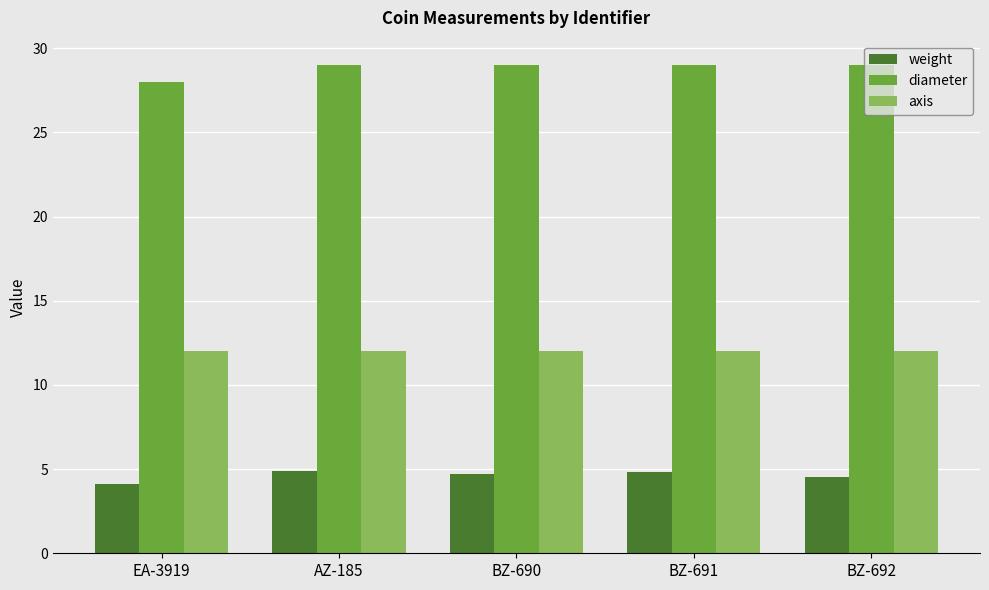

What are all the series names shown in the legend?

weight, diameter, axis